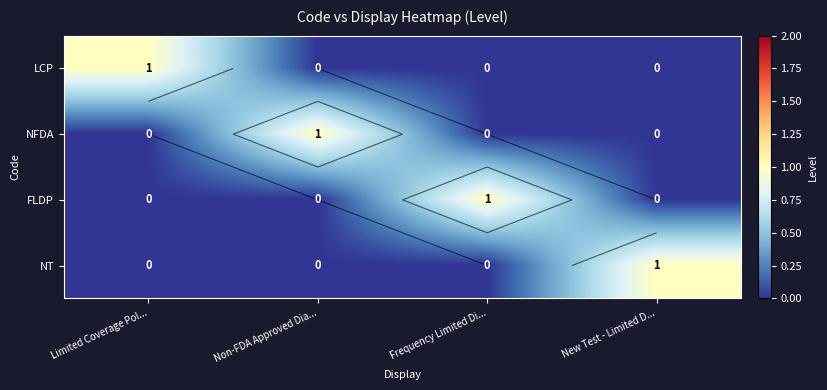

What is the difference between the highest and lowest values at Limited Coverage Pol...?

1